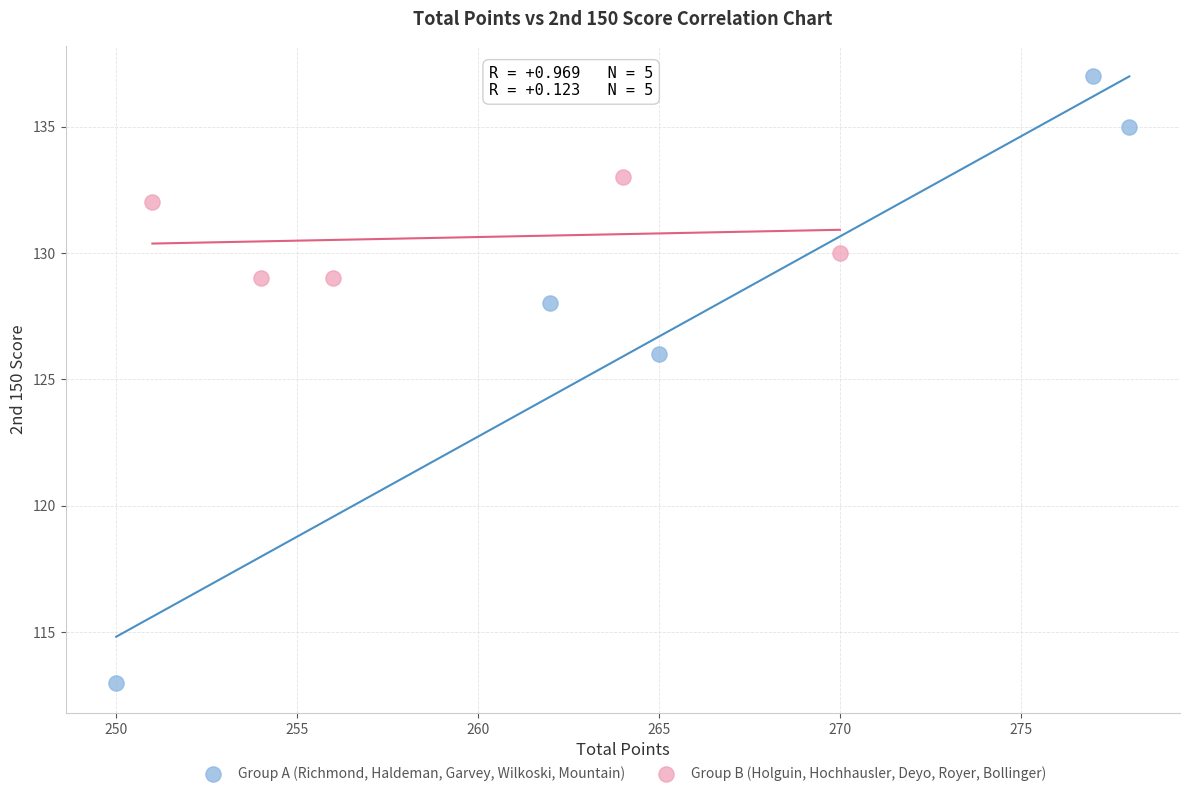

Which series contains the highest Y value?

Group A (Richmond, Haldeman, Garvey, Wilkoski, Mountain)